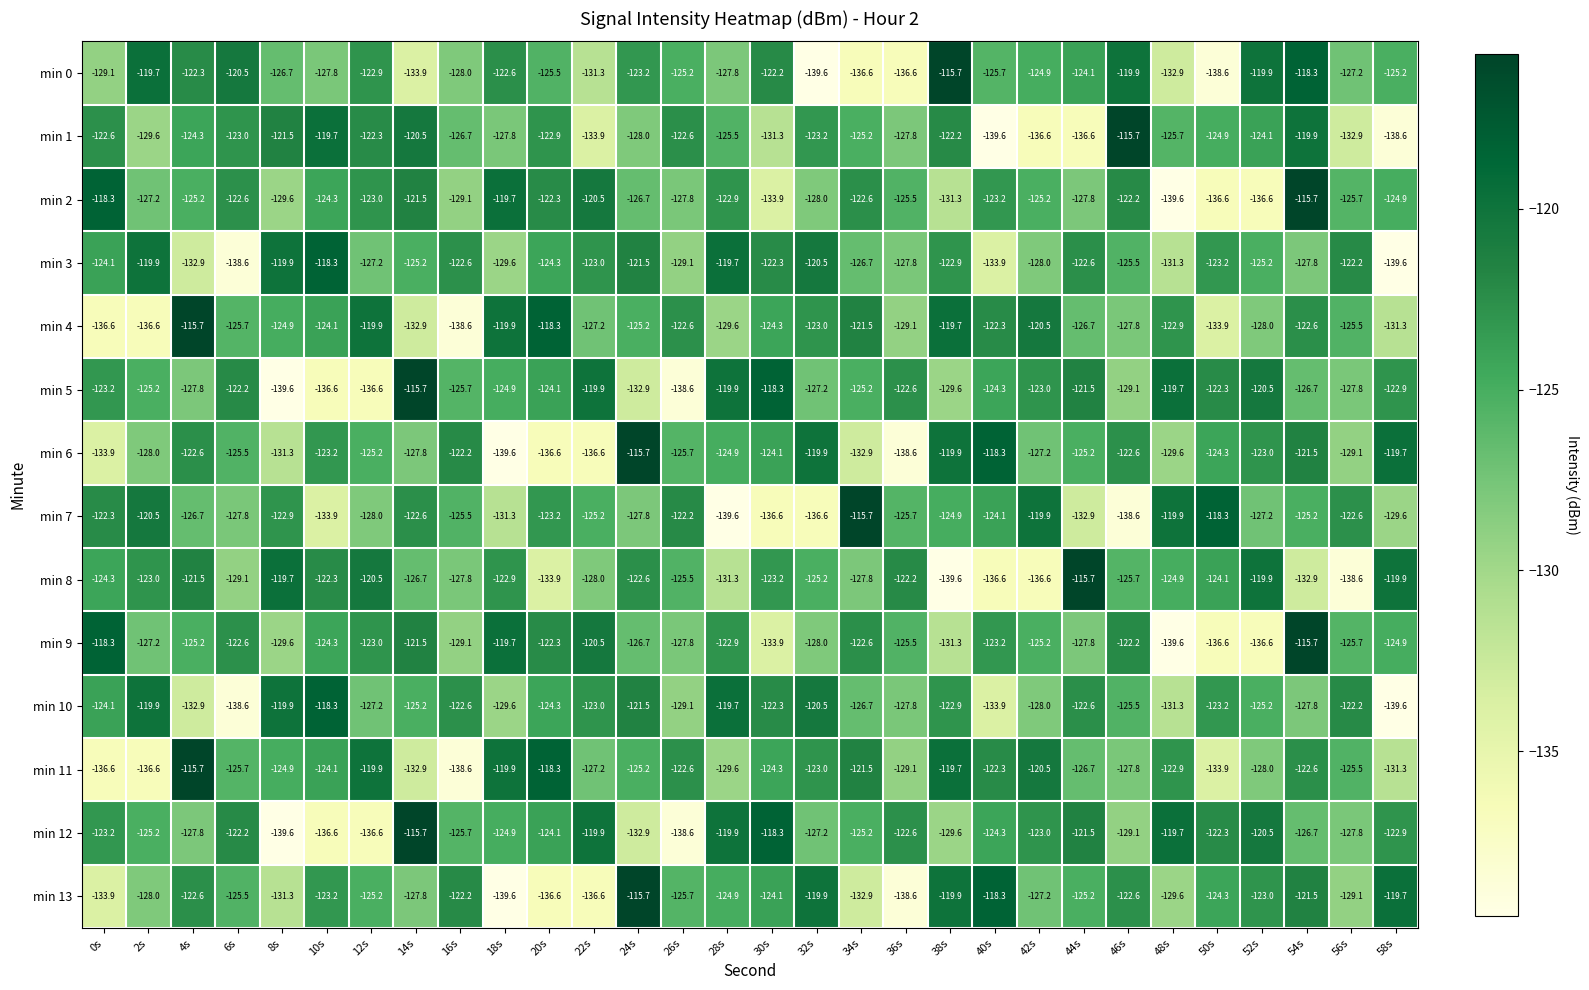

Between 10s and 56s, which series saw the biggest shift?

min 8